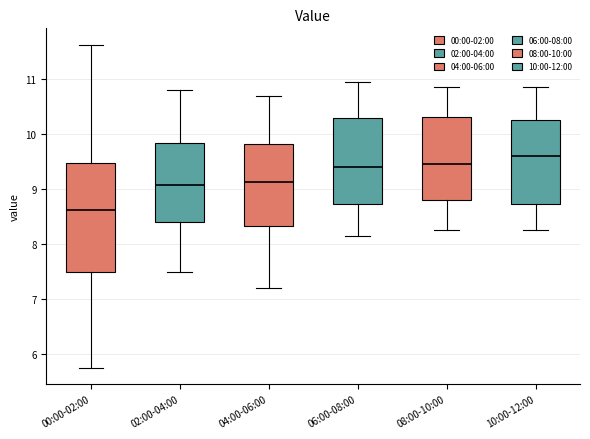

Reading left to right, transcribe this box plot: for each box, give where its median line is, the range the box spans, and where its two whiskers end, as read against the y-axis. The values are not printed on the chart, so give them approximately, as read against the axis.

00:00-02:00: median 8.6, box 7.5 to 9.5, whiskers 5.8 to 11.6
02:00-04:00: median 9.1, box 8.4 to 9.8, whiskers 7.5 to 10.8
04:00-06:00: median 9.1, box 8.3 to 9.8, whiskers 7.2 to 10.7
06:00-08:00: median 9.4, box 8.7 to 10.3, whiskers 8.2 to 11.0
08:00-10:00: median 9.5, box 8.8 to 10.3, whiskers 8.3 to 10.9
10:00-12:00: median 9.6, box 8.7 to 10.3, whiskers 8.3 to 10.9